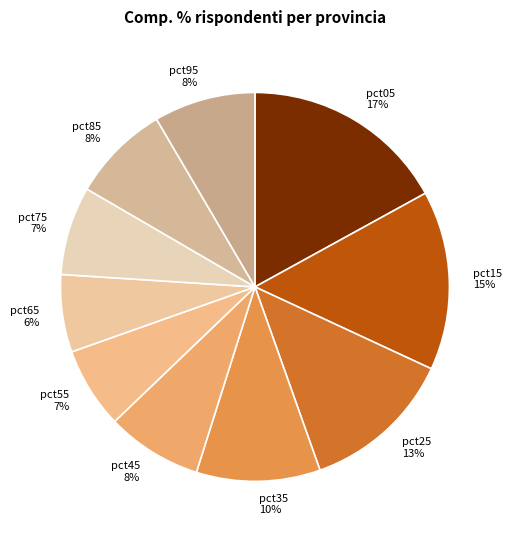

How many segments does this pie chart have?

10